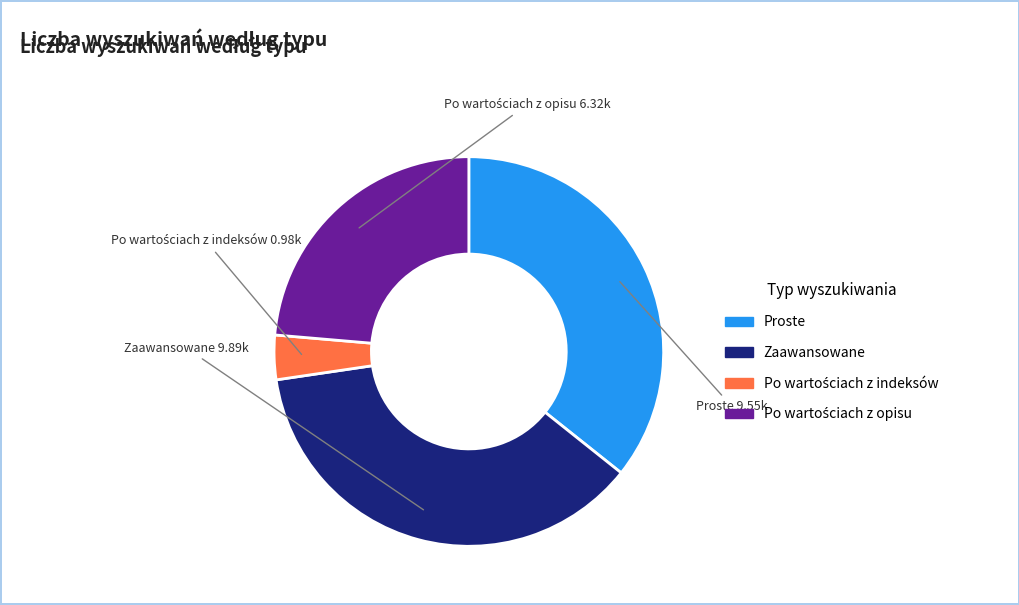

Does any single category account for the majority?

No